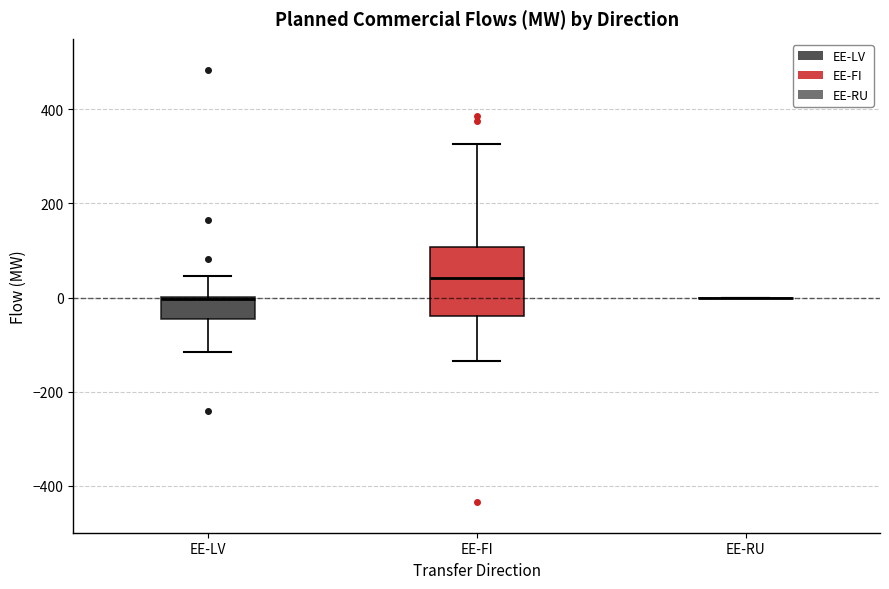

Which box is the tallest, from its lower edge to its upper edge?

EE-FI